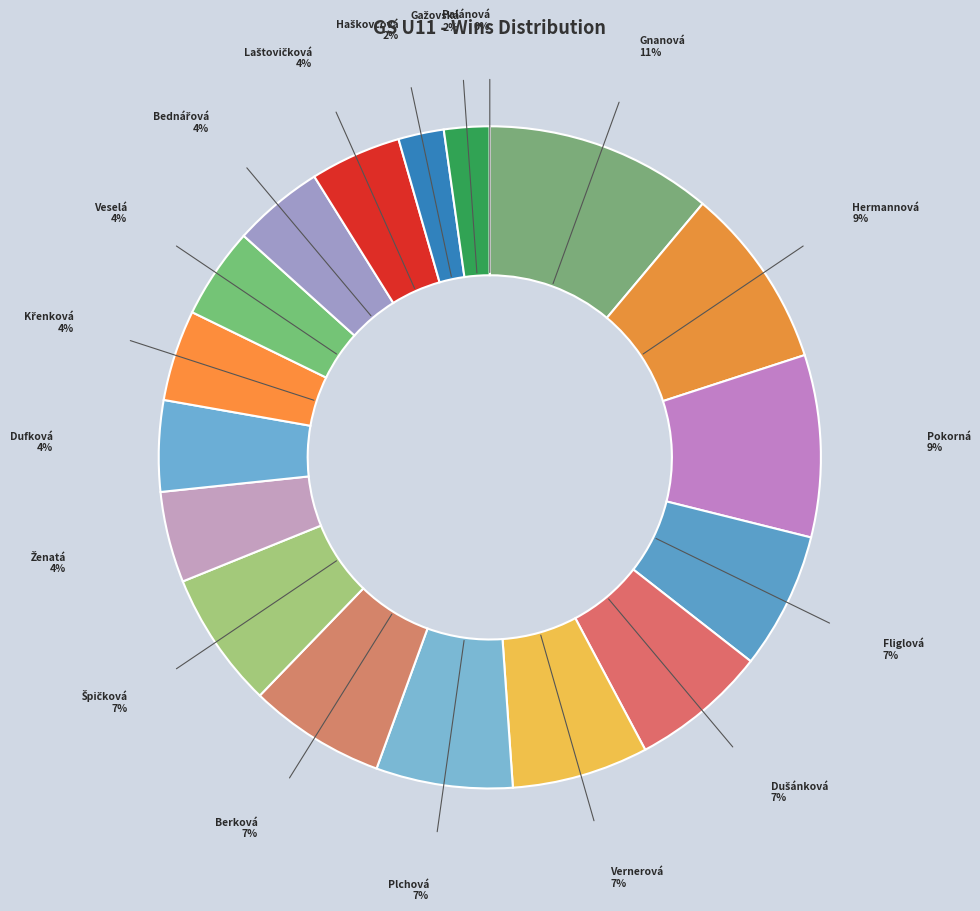

How much of the chart is everything except Křenková, Eliška?

95.6%